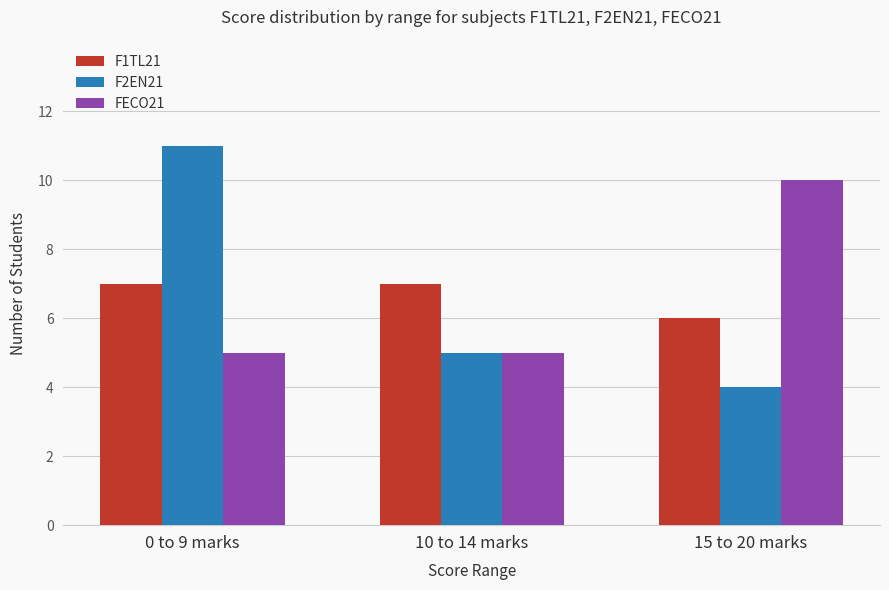

What are all the series names shown in the legend?

F1TL21, F2EN21, FECO21